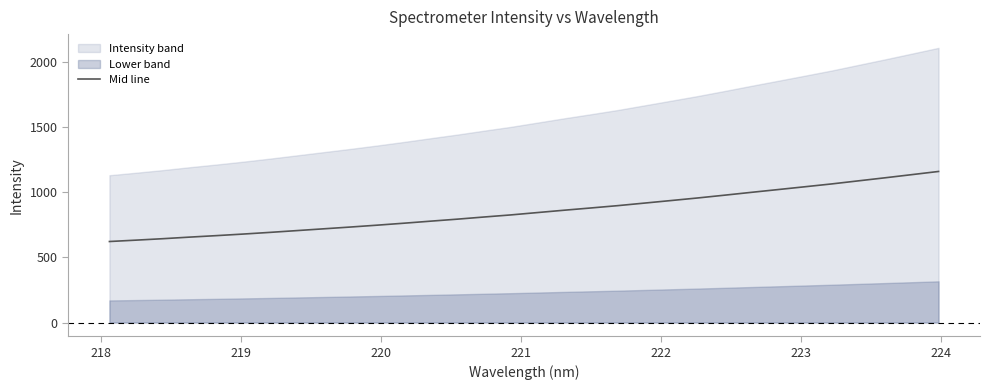

How many data points are less than 845?

16